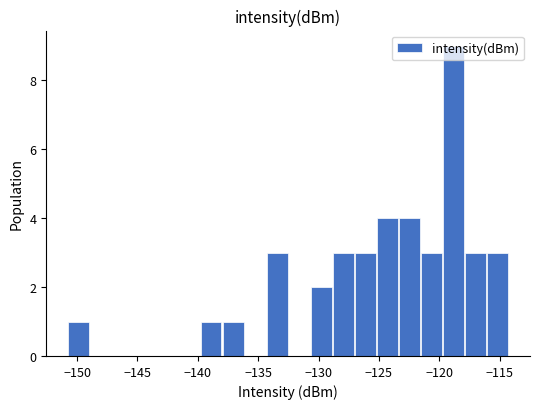

Around what value on the x-axis is the tallest bar? Give the approximate position of its centre, as read against the axis.

-119.0